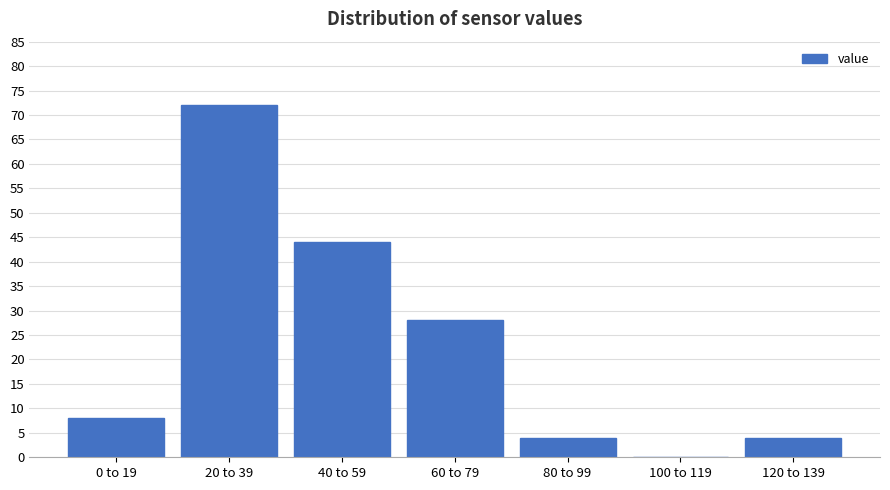

Reading left to right, what are all the values shown in this chart?

0 to 19=8	20 to 39=72	40 to 59=44	60 to 79=28	80 to 99=4	100 to 119=0	120 to 139=4